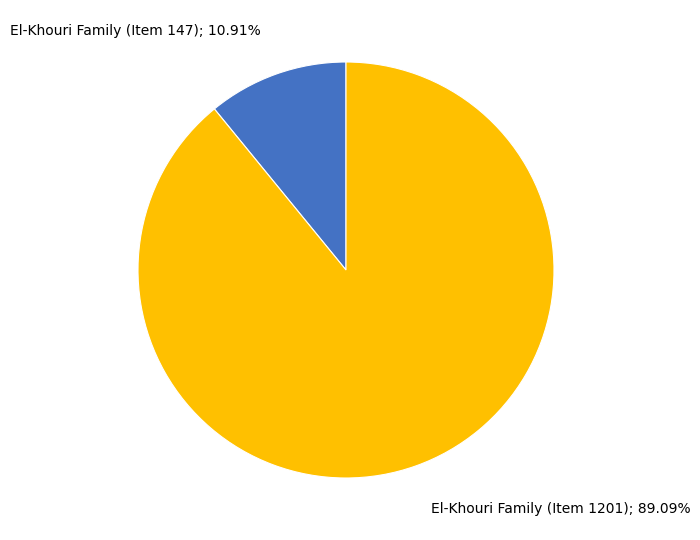

Is there any slice that represents more than half of the pie?

Yes